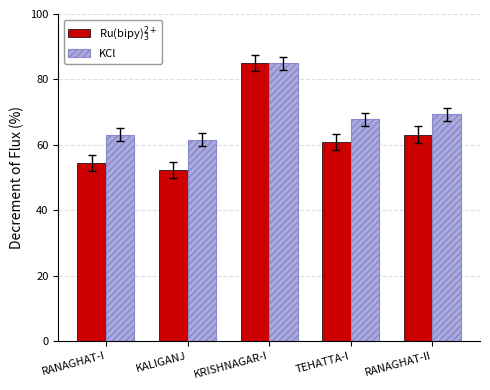

How many data points does each series have?

5